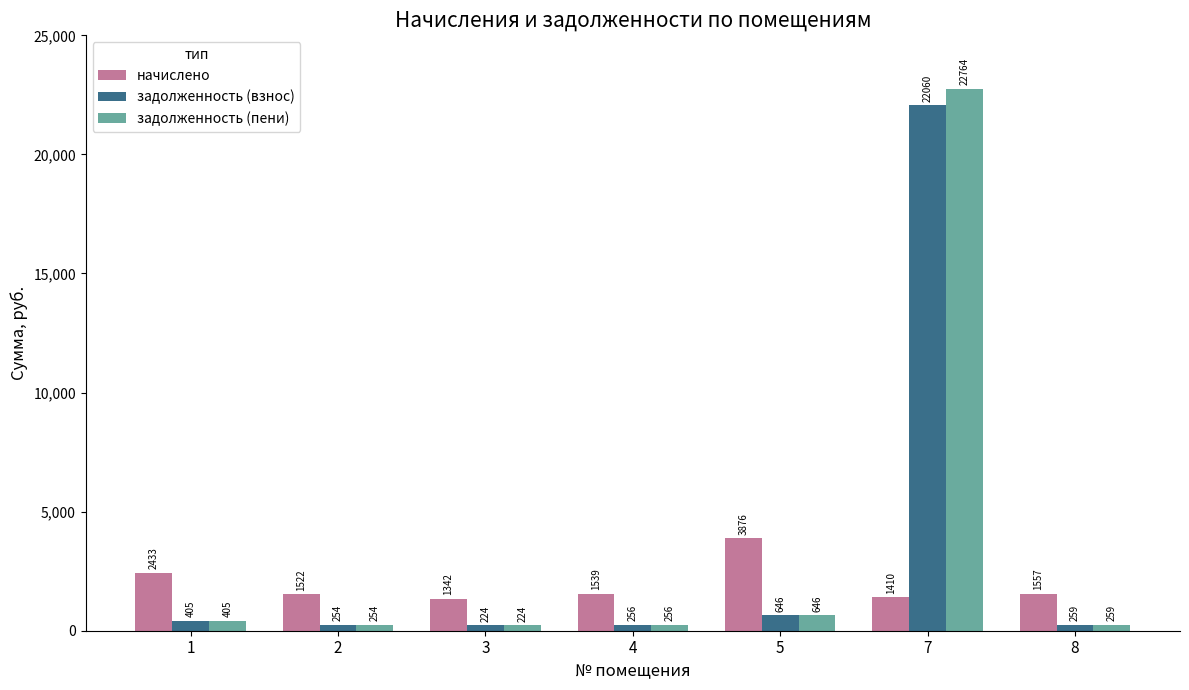

Where is начислено nearest to the value 2609?

1